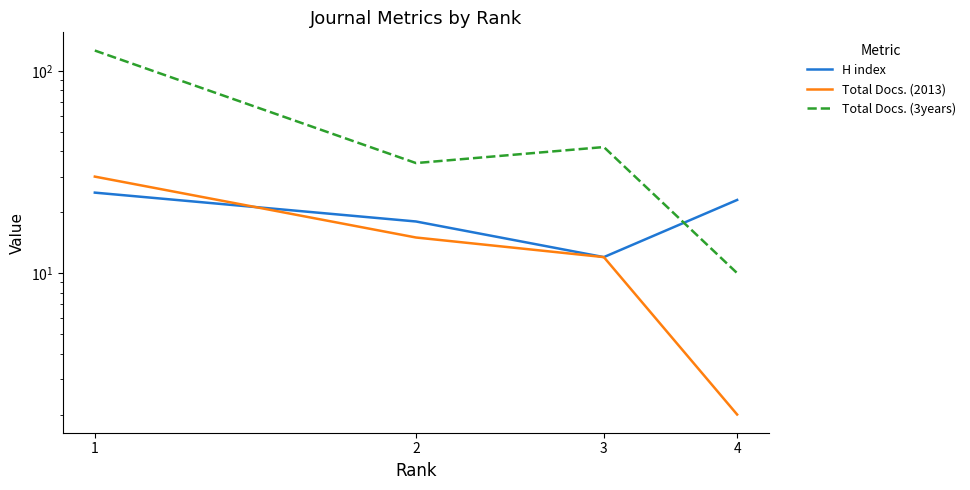

How many data points in H index are less than 23?

2